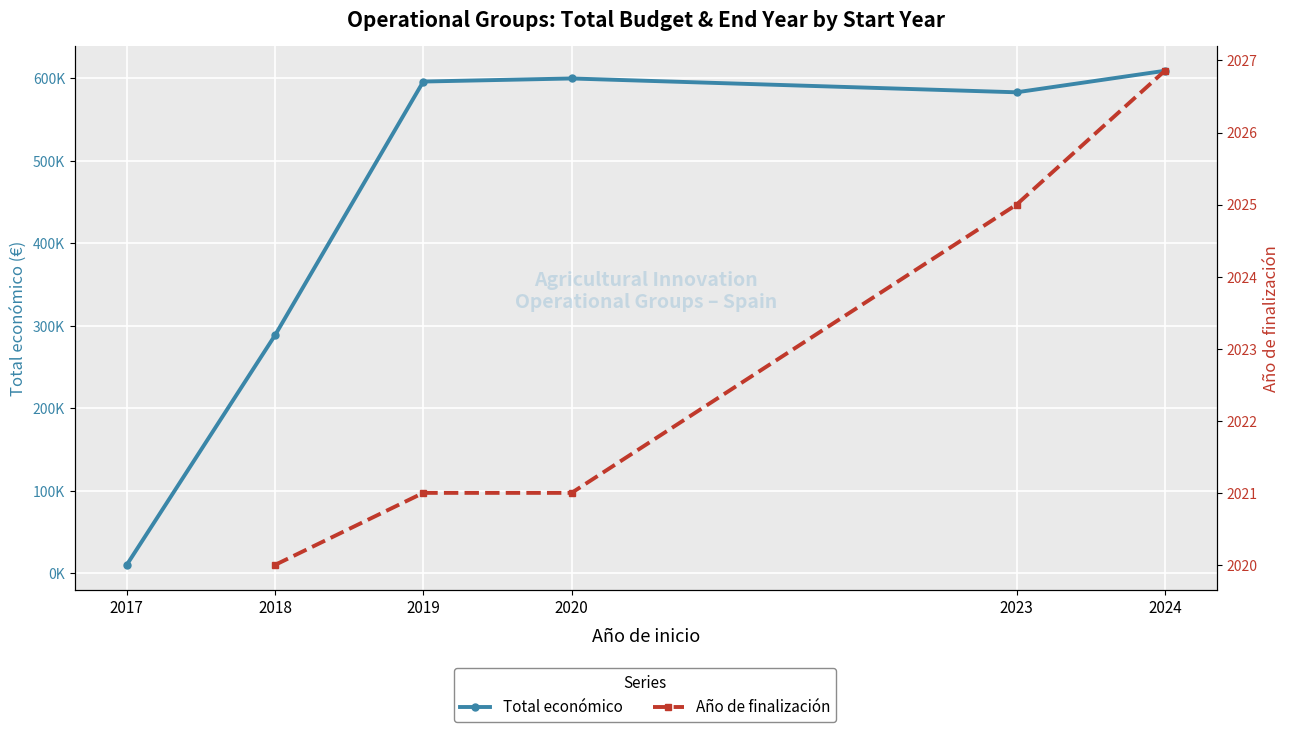

At which category does Total económico reach its first local peak?

2020